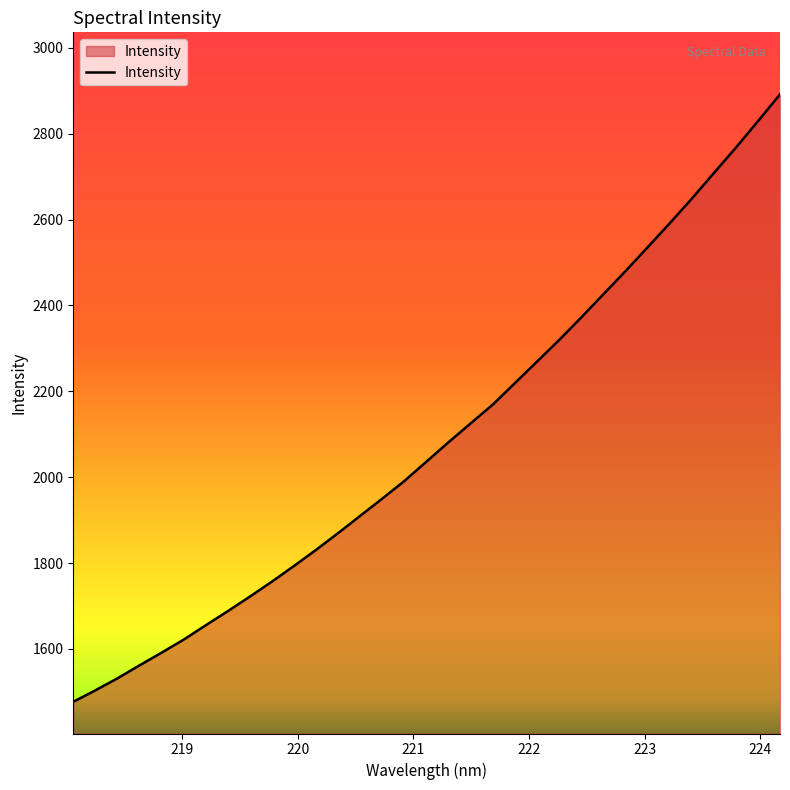

True or false: the data has more than 0 interior local peaks.

False